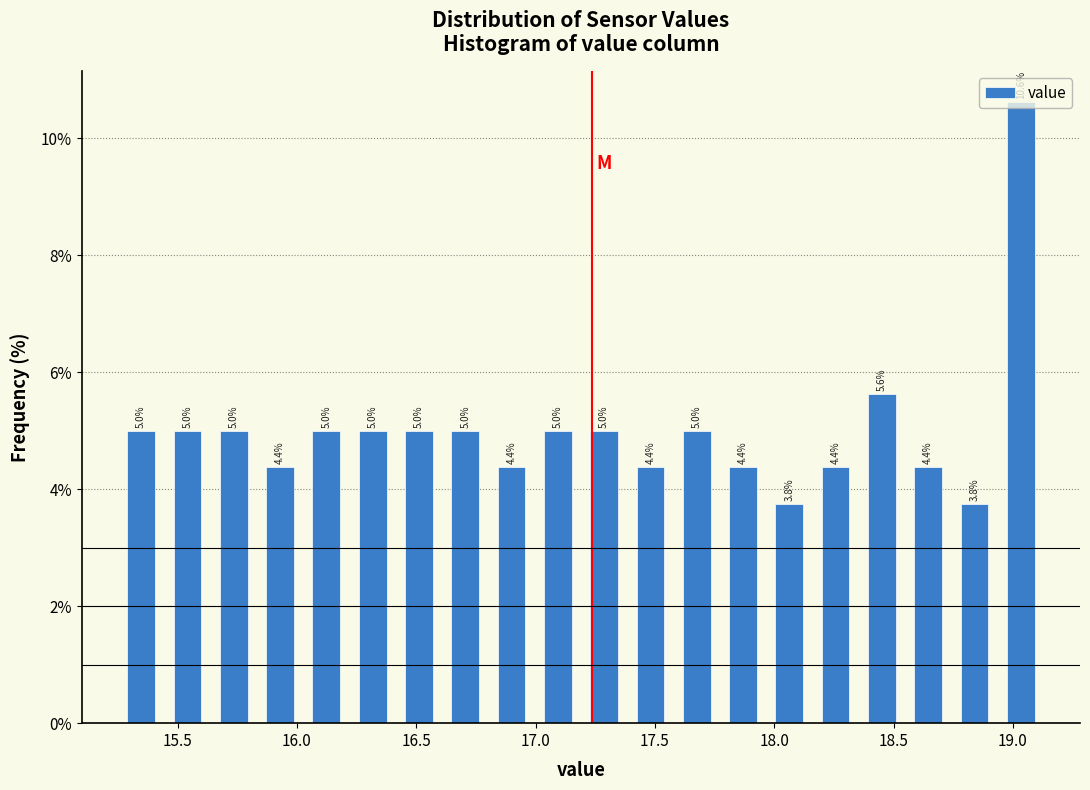

Around what value on the x-axis is the tallest bar? Give the approximate position of its centre, as read against the axis.

19.05